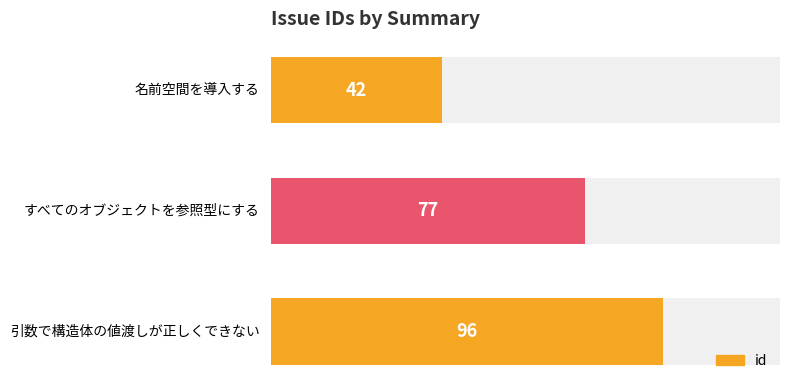

Does the chart contain any negative values?

No